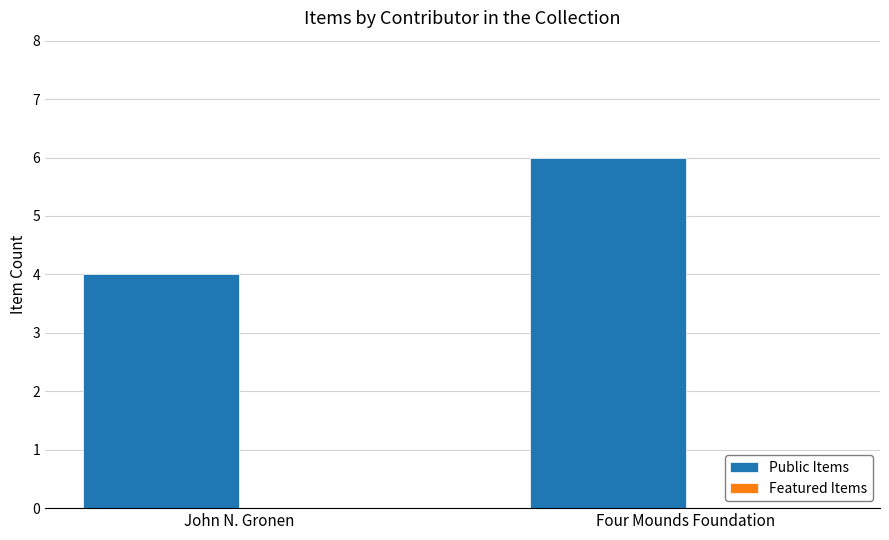

What is the ratio of the value at Four Mounds Foundation to the value at John N. Gronen?

1.5